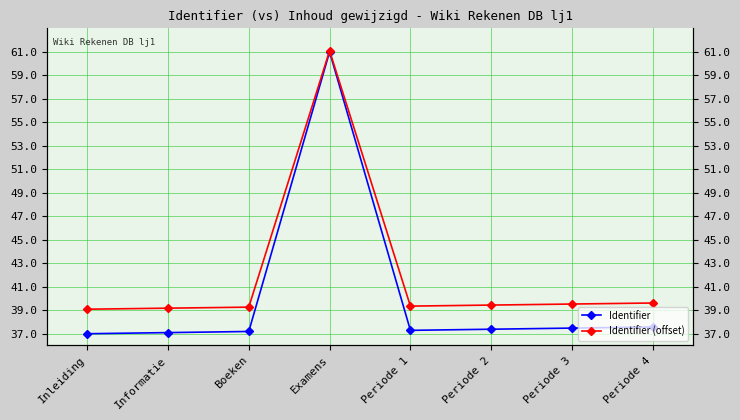

Where is Identifier nearest to the value 49?

Periode 4